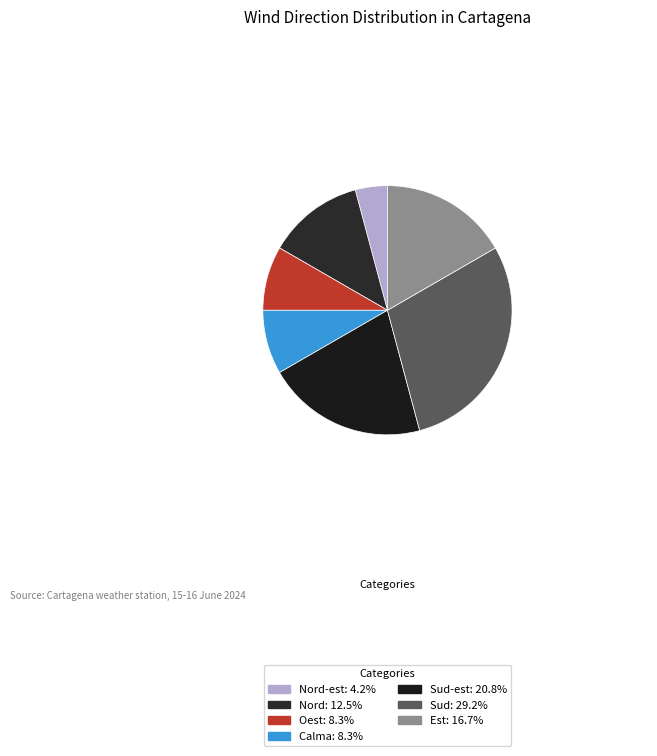

Count the number of slices in the pie.

7